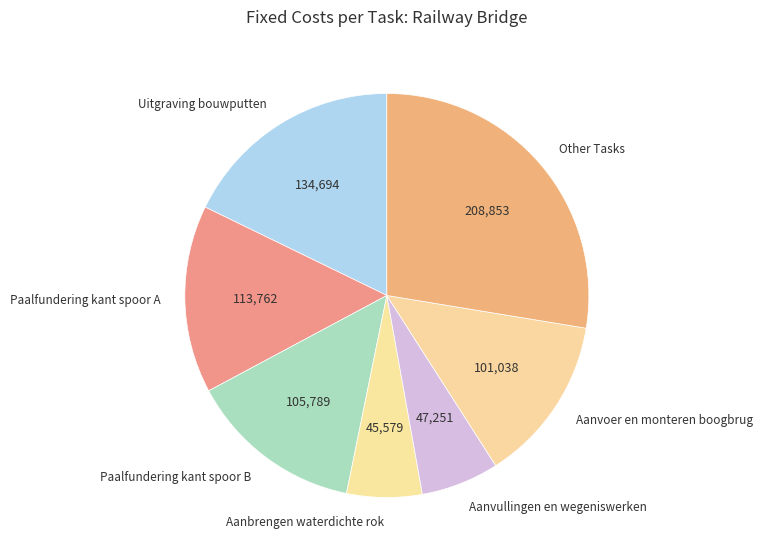

How many segments does this pie chart have?

7